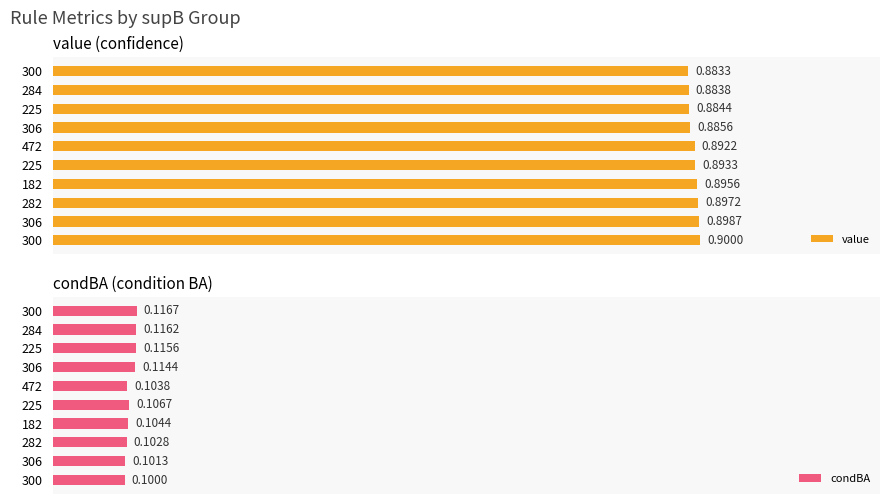

Which series has the largest range (max minus min)?

value